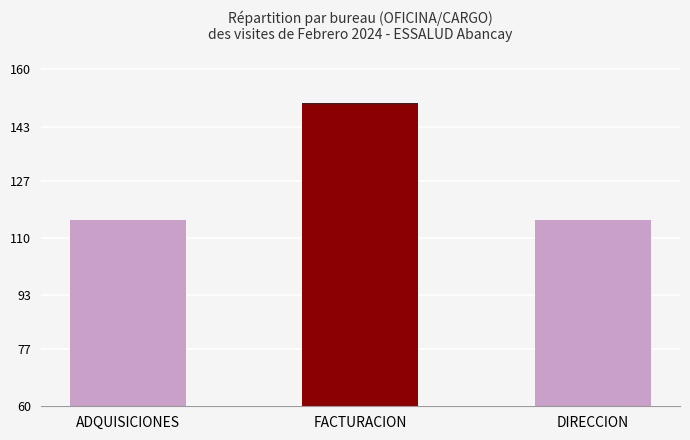

Between ADQUISICIONES and FACTURACION, which is larger?

FACTURACION